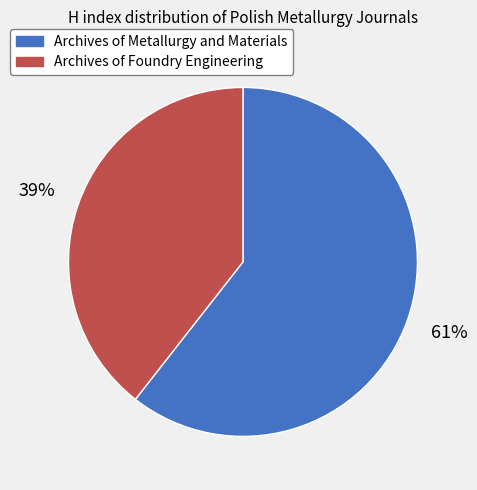

Is the sum of Archives of Foundry Engineering and Archives of Metallurgy and Materials greater than half?

Yes